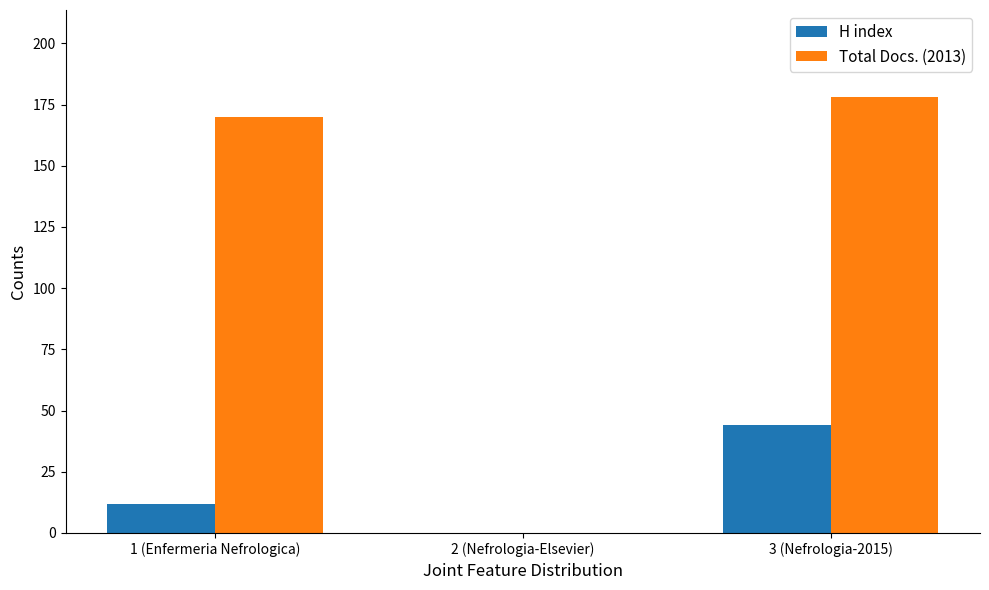

What is the approximate value of Total Docs. (2013) at 1 (Enfermeria Nefrologica)?

170